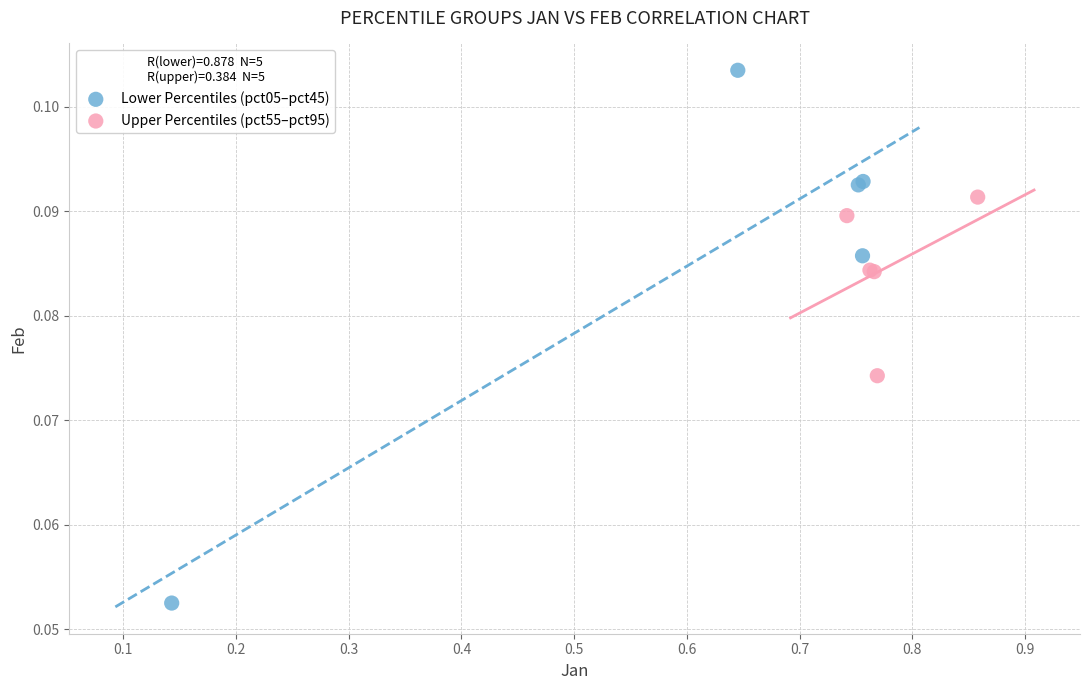

Which series contains the lowest Y value?

Lower Percentiles (pct05–pct45)